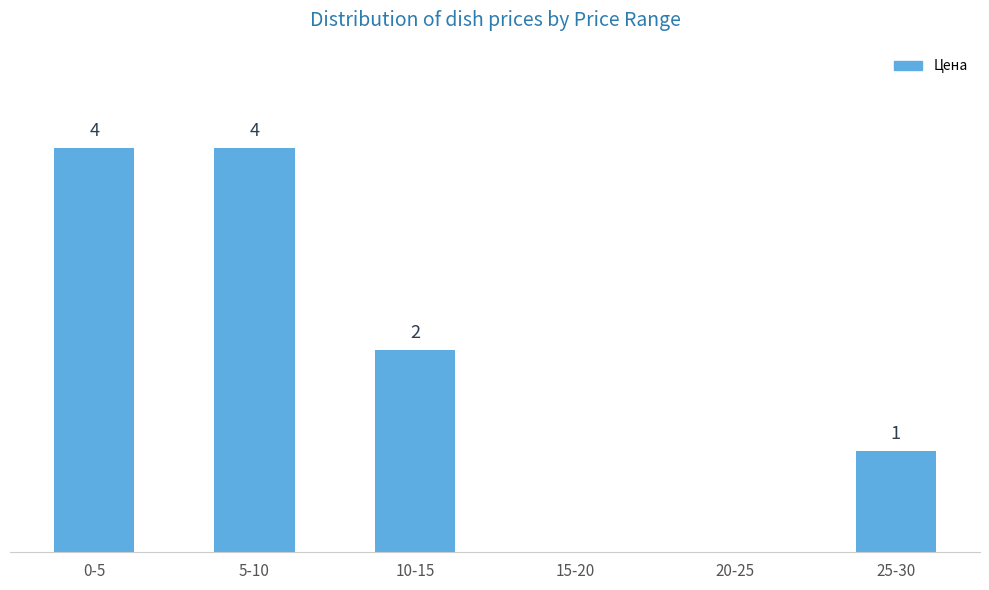

At which label does the data first exceed 2?

0-5